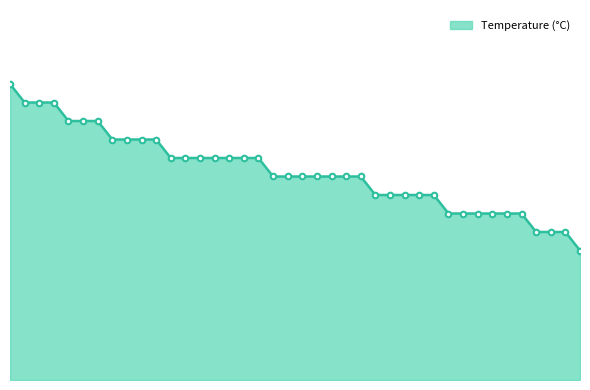

Is this an area chart (filled region under the line)?

Yes